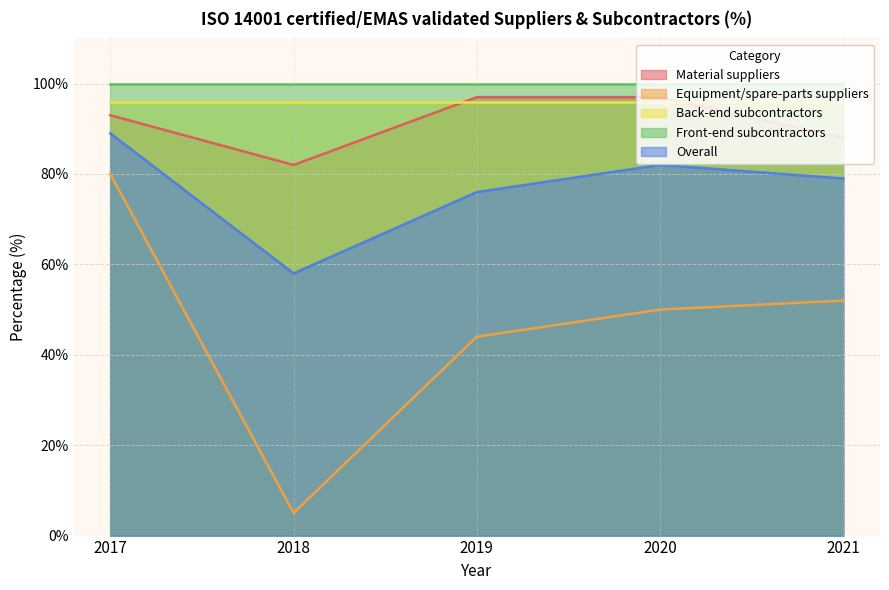

What is the minimum value for Overall?

58